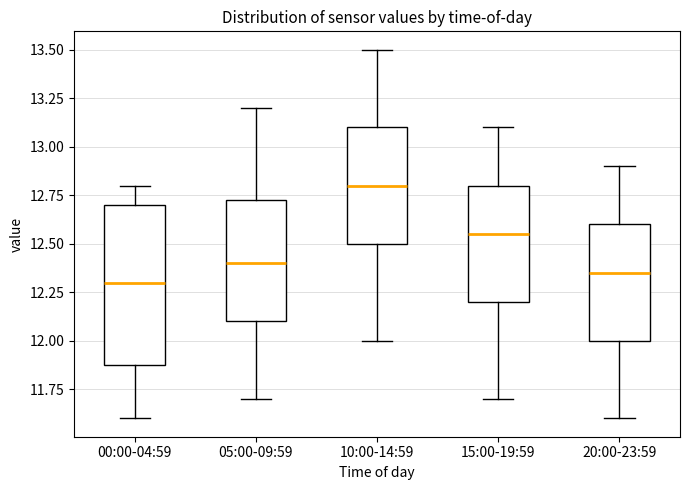

Comparing the boxes themselves (not the whiskers), which one is the tallest?

00:00-04:59